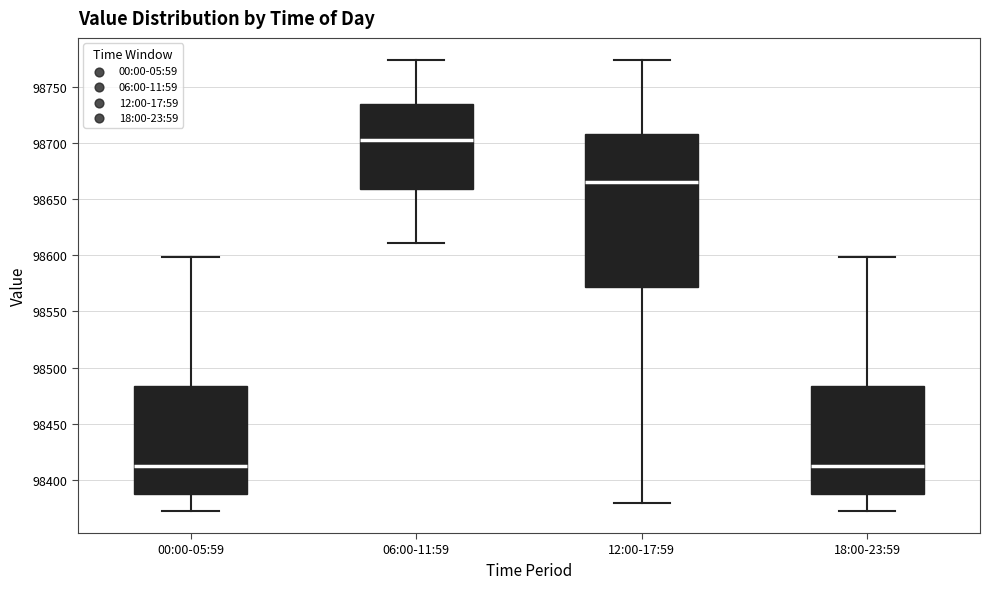

Reading left to right, transcribe this box plot: for each box, give where its median line is, the range the box spans, and where its two whiskers end, as read against the y-axis. The values are not printed on the chart, so give them approximately, as read against the axis.

00:00-05:59: median 98410, box 98385 to 98485, whiskers 98375 to 98600
06:00-11:59: median 98705, box 98660 to 98735, whiskers 98610 to 98775
12:00-17:59: median 98665, box 98570 to 98710, whiskers 98380 to 98775
18:00-23:59: median 98410, box 98385 to 98485, whiskers 98375 to 98600